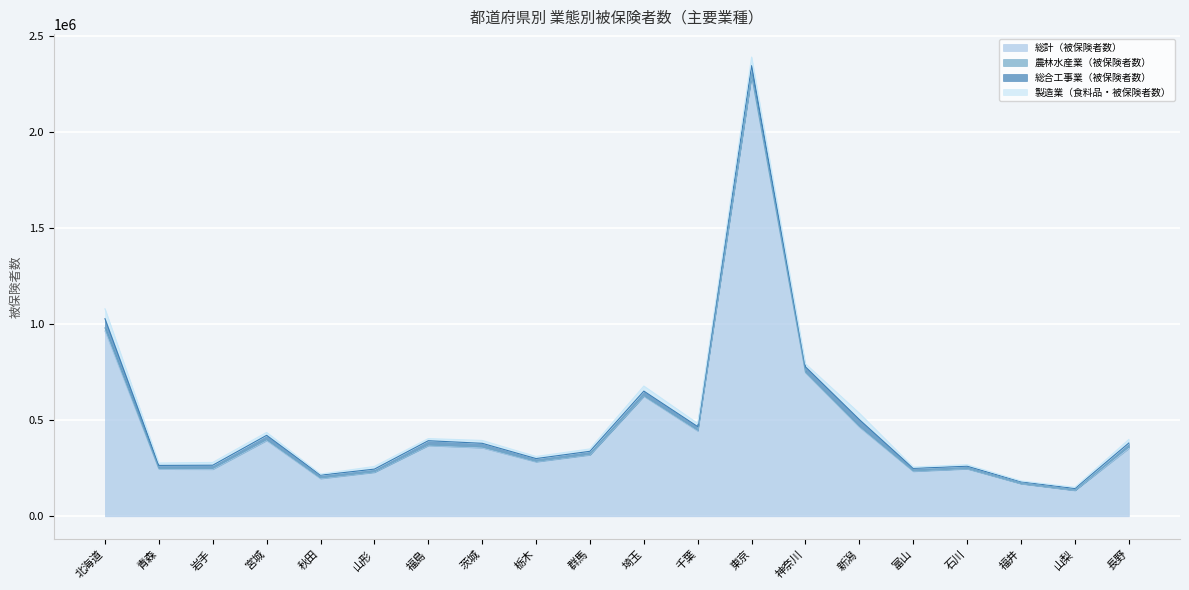

What is the total value across all series at 富山?

256393